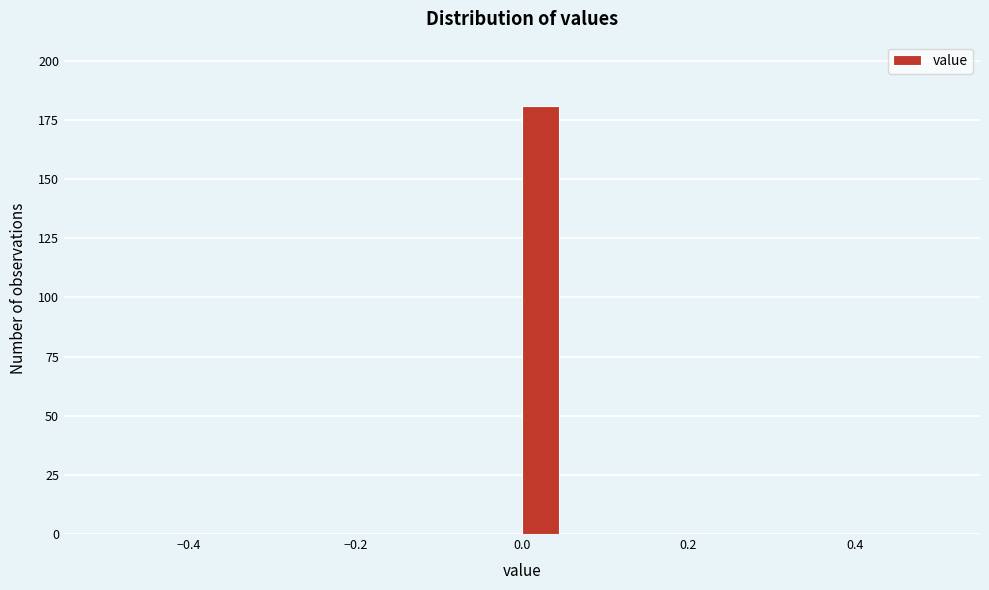

Around what value on the x-axis is the tallest bar? Give the approximate position of its centre, as read against the axis.

0.02